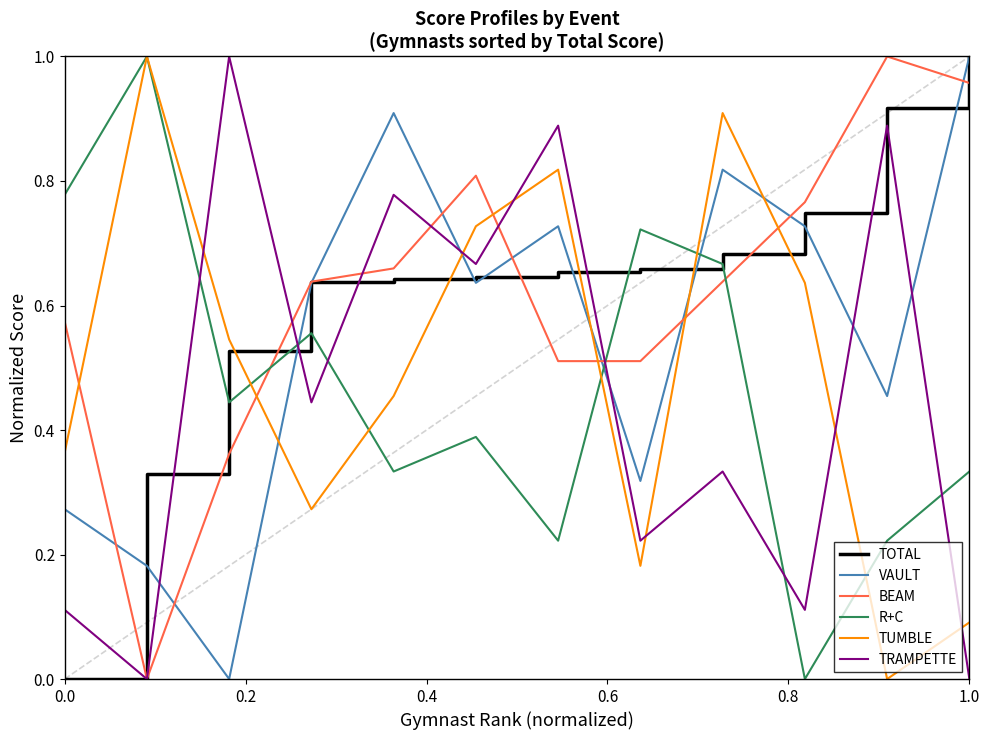

True or false: TUMBLE and TRAMPETTE cross at least once.

True